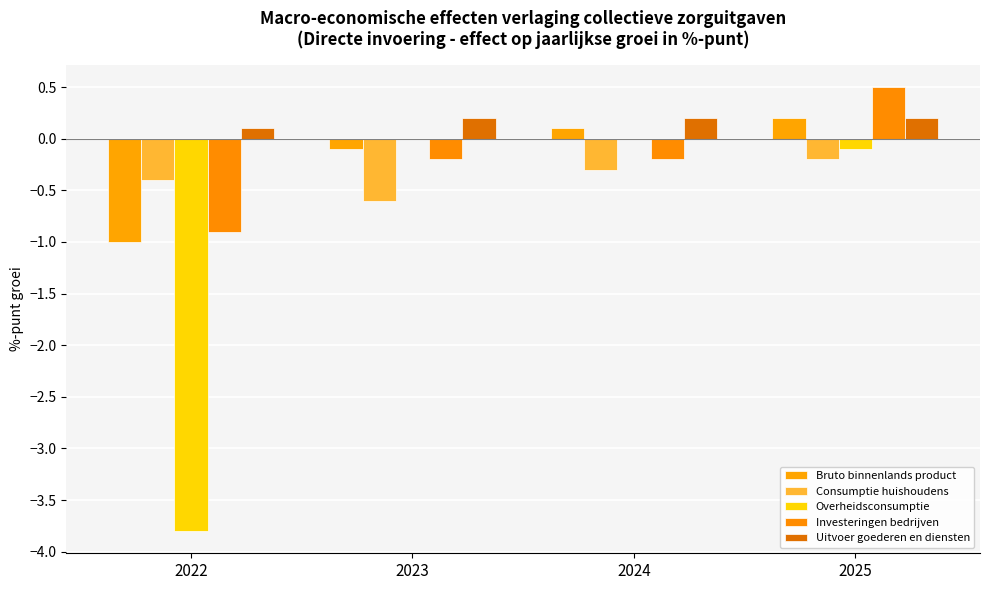

What value does the Overheidsconsumptie series have at 2022?

-3.8